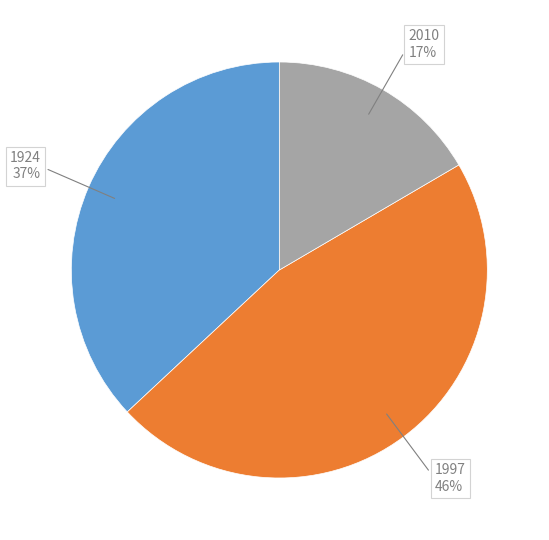

To the nearest percent, what is the average slice percentage?

33%